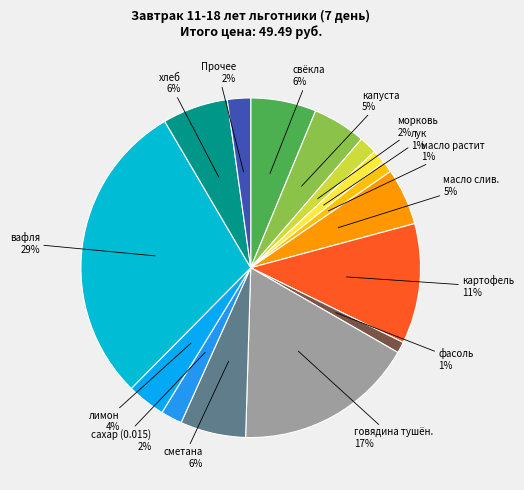

Is the sum of лимон and капуста greater than half?

No